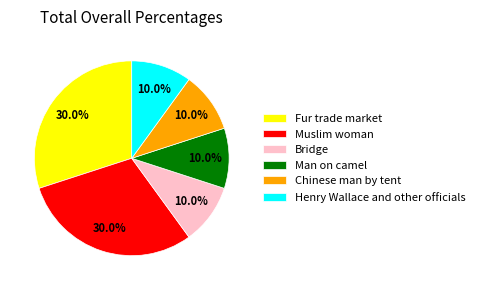

How many slices are in this pie chart?

6